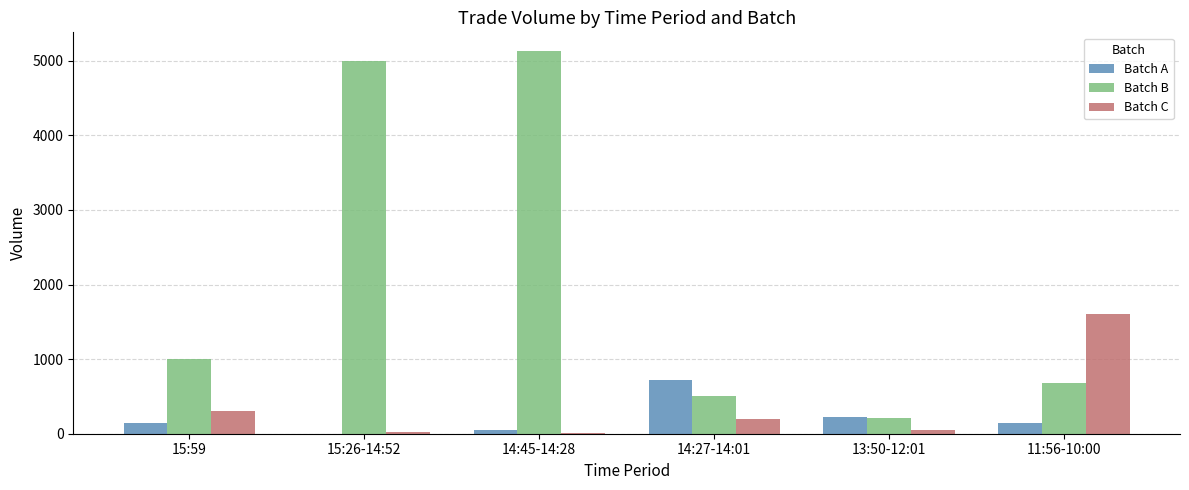

How many data points does each series have?

6